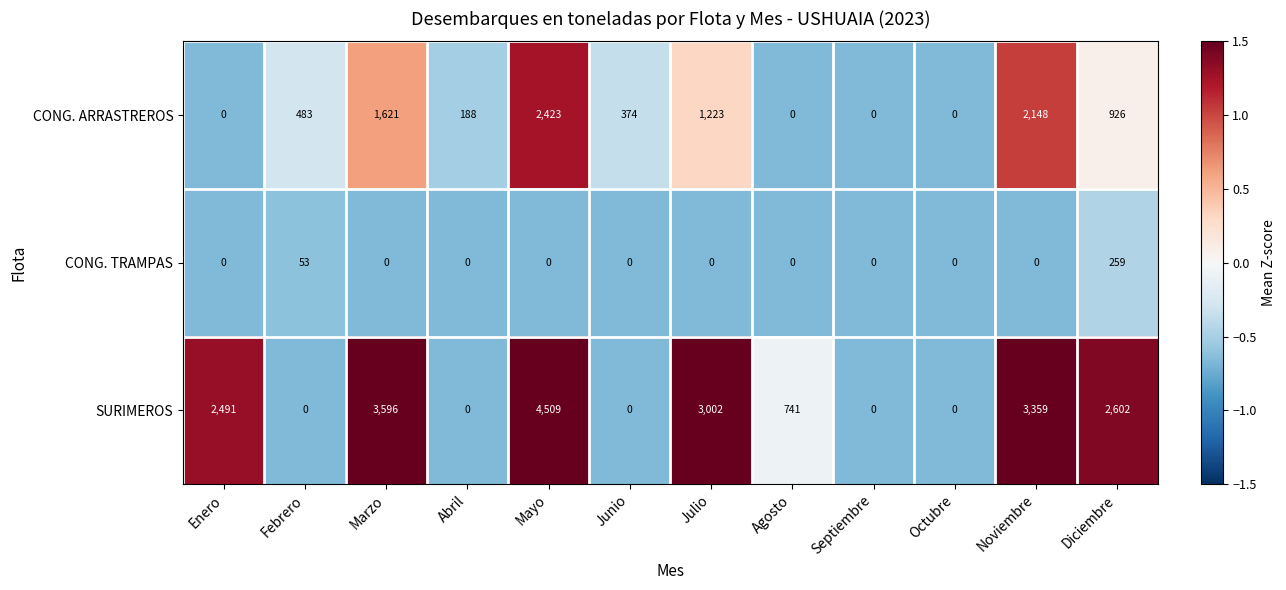

What is the maximum value shown in the chart?

4509